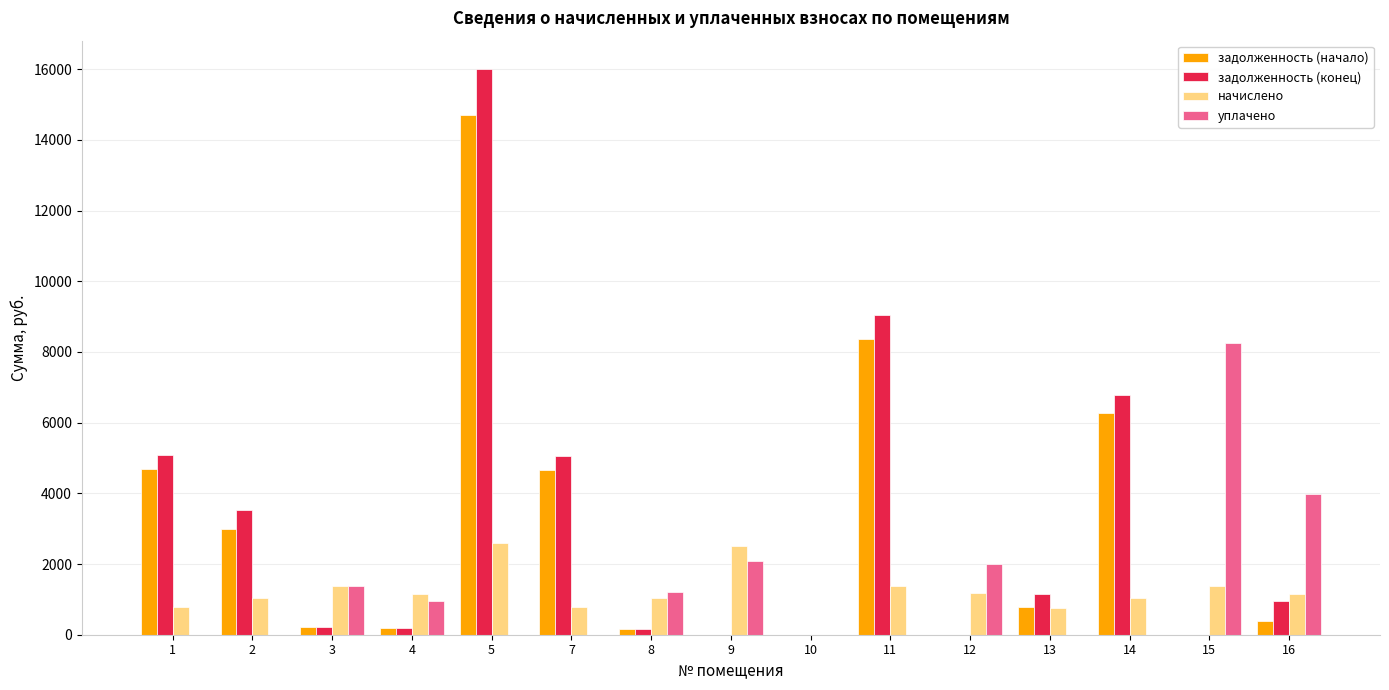

Between 5 and 14, which series saw the biggest shift?

задолженность (конец)